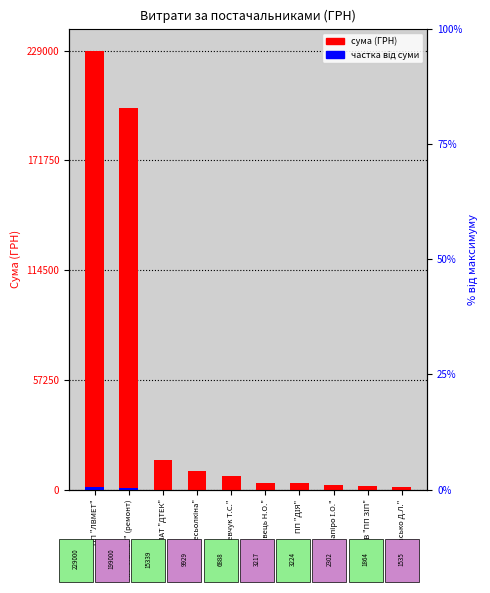

Reading right to left, extract all data points from this chart.

сума (ГРН): 1535.0	1864.7	2302.8	3224.1	3217.0	6888.0	9929.8	15339.0	199000.0	229000.0
частка від суми: 7.7	9.3	11.5	16.1	16.1	34.4	49.6	76.7	995.0	1145.0